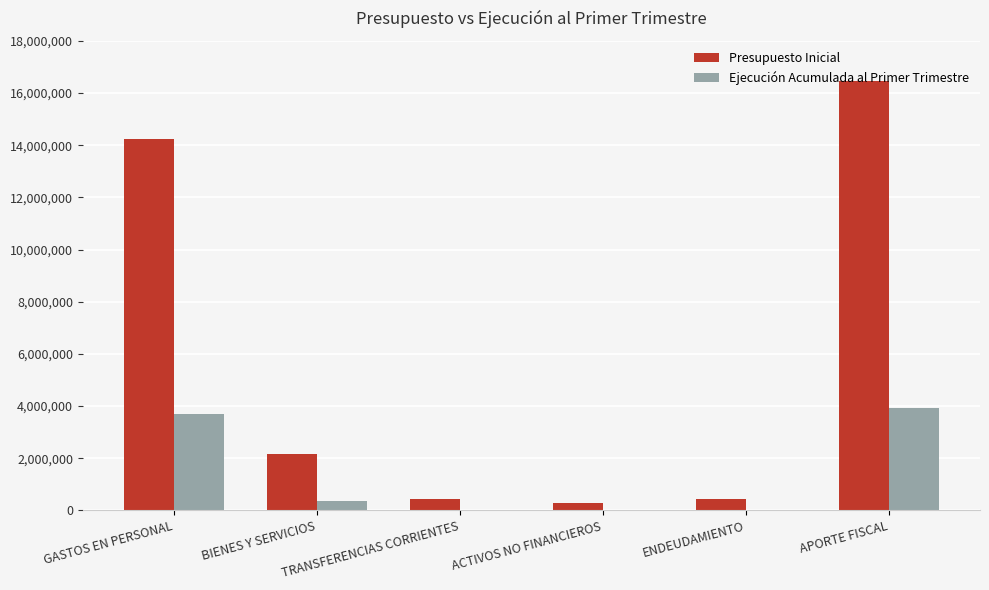

Count the number of categories in the chart.

6